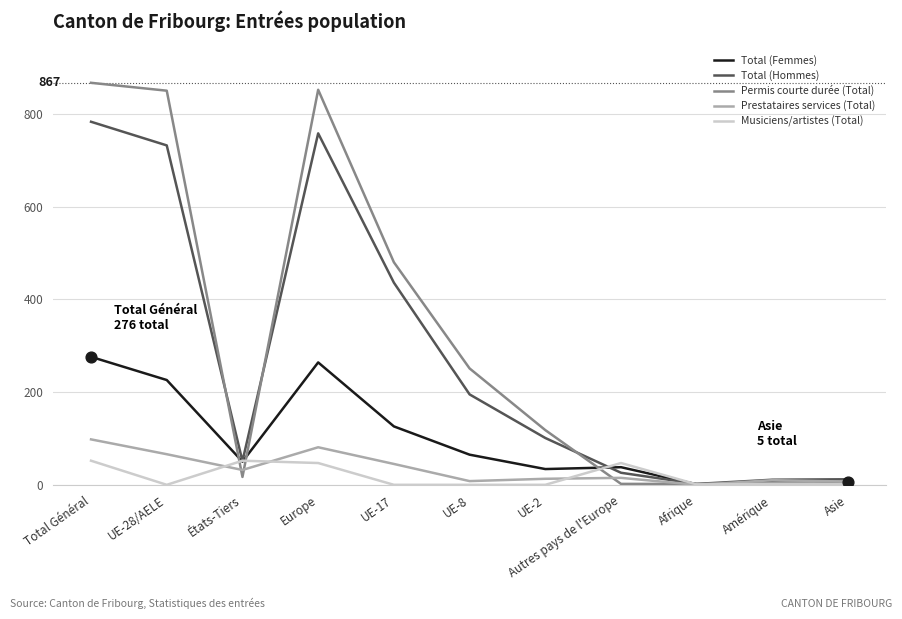

Is the value of Total (Femmes) at Amérique greater than the value of Prestataires services (Total) at UE-28/AELE?

No